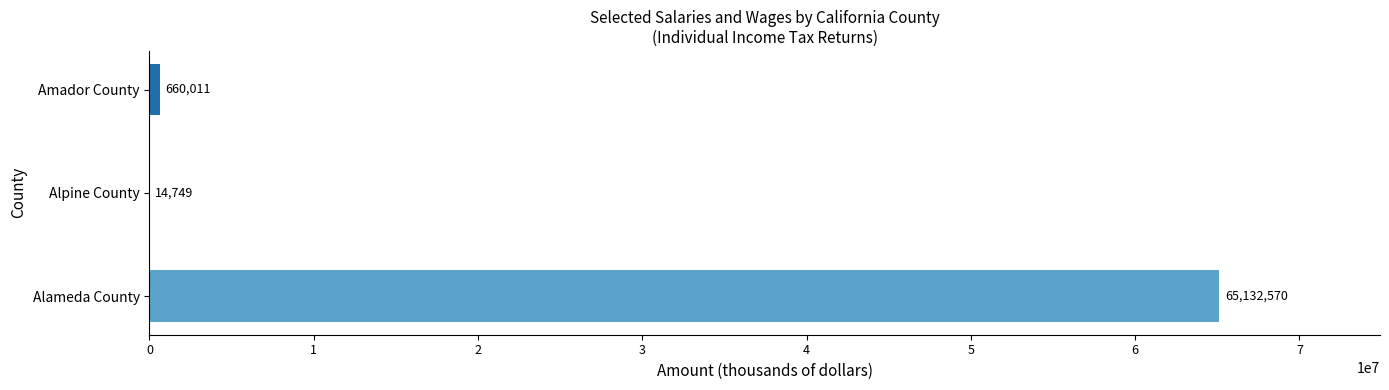

Is it true that the value at Alpine County is 14749?

True